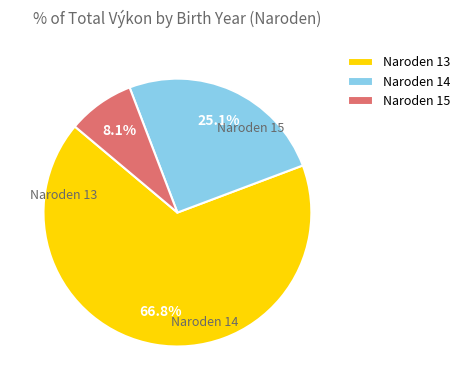

Is the sum of Naroden 15 and Naroden 13 greater than half?

Yes